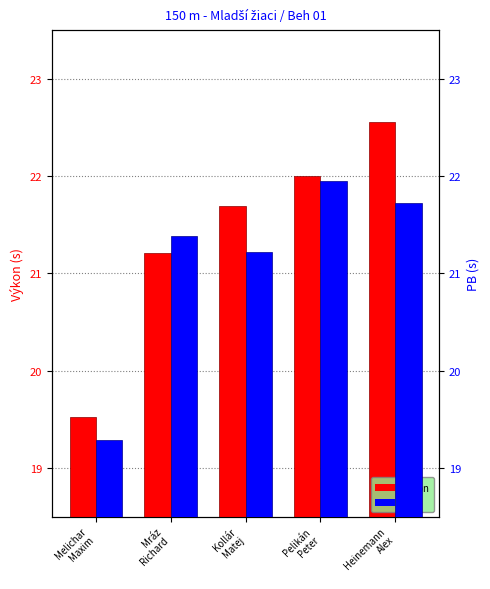

What is the greatest value displayed?

22.6